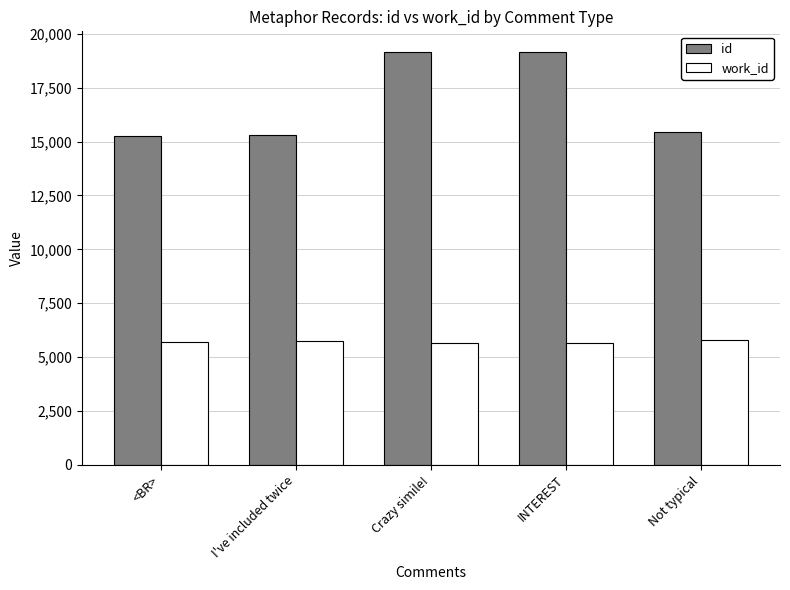

What is the maximum value shown in the chart?

19154